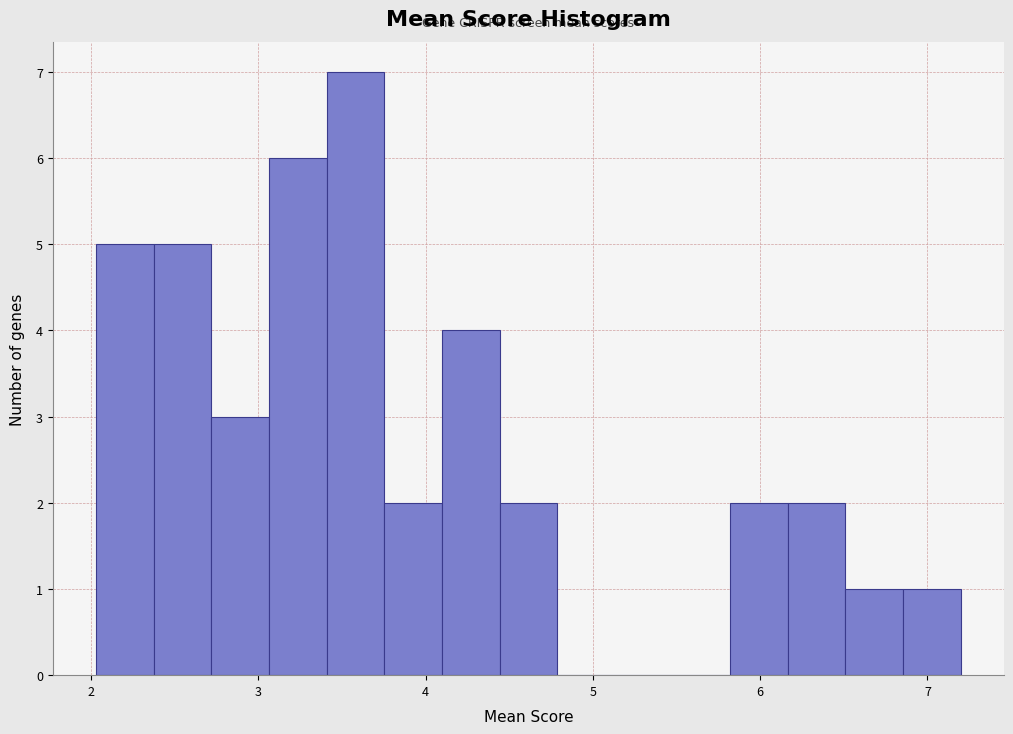

Around what value on the x-axis is the tallest bar? Give the approximate position of its centre, as read against the axis.

3.6